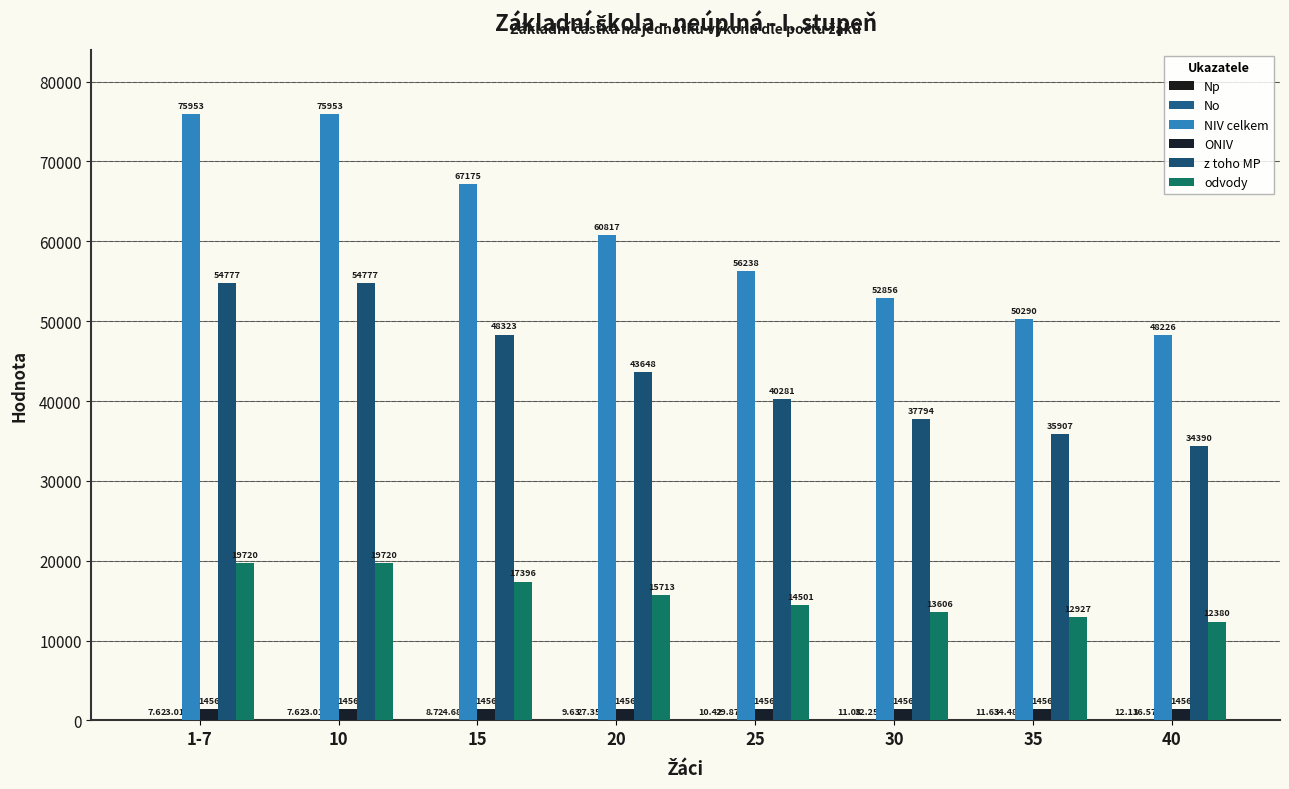

Reading left to right, list all the values displayed in this chart.

Np: 7.6	7.6	8.7	9.6	10.4	11.1	11.6	12.1
No: 23.0	23.0	24.7	27.4	29.9	32.2	34.5	36.6
NIV celkem: 75953.0	75953.0	67175.0	60817.0	56238.0	52856.0	50290.0	48226.0
ONIV: 1456.0	1456.0	1456.0	1456.0	1456.0	1456.0	1456.0	1456.0
z toho MP: 54777.0	54777.0	48323.0	43648.0	40281.0	37794.0	35907.0	34390.0
odvody: 19720.0	19720.0	17396.0	15713.0	14501.0	13606.0	12927.0	12380.0